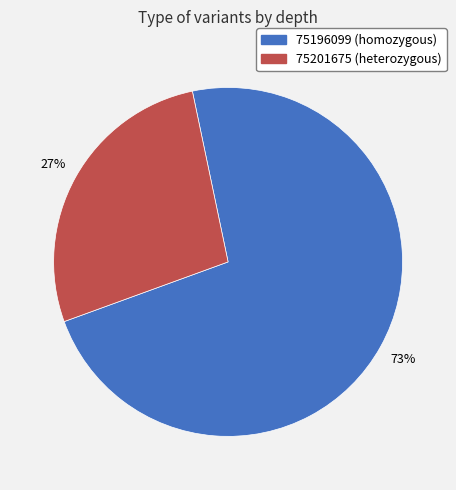

How many slices are in this pie chart?

2